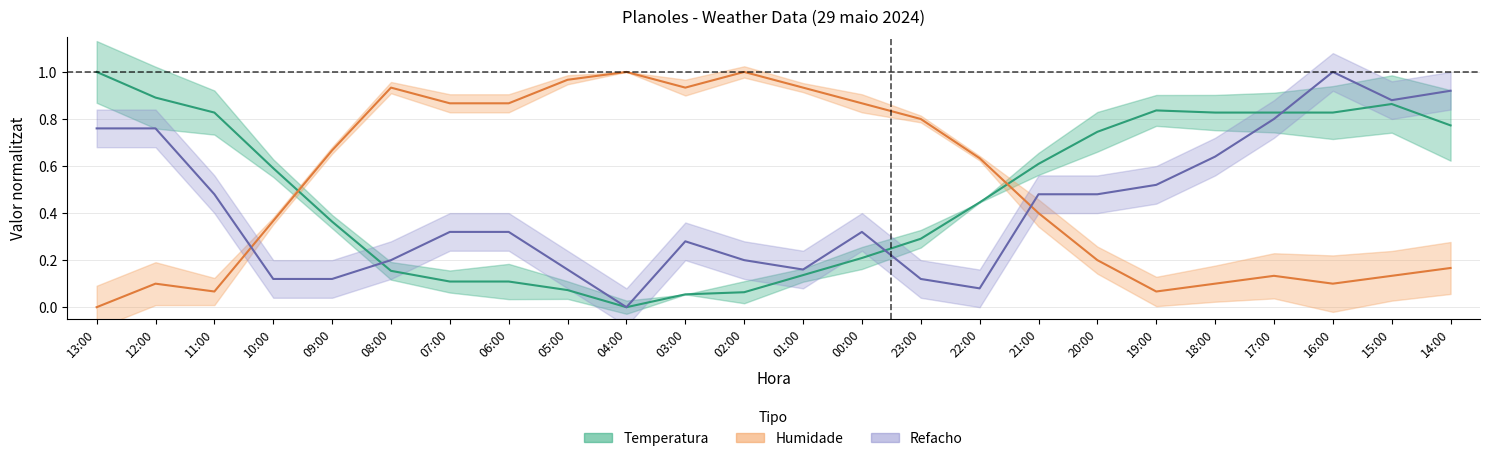

True or false: Humidade has a value of 1.1 at 22:00.

False